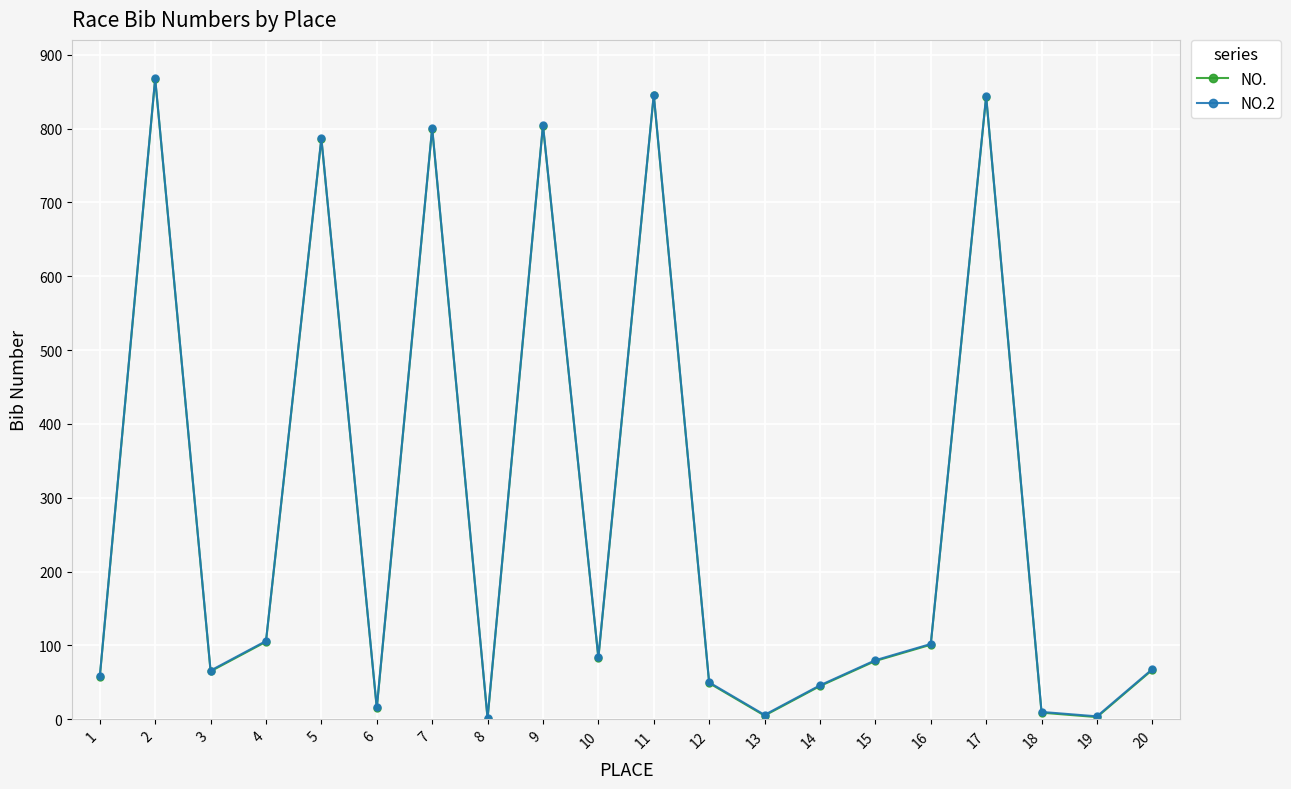

Where is the first local maximum for NO.?

2